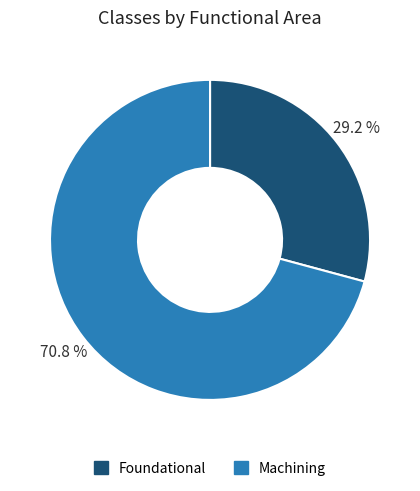

Is Foundational the majority of the pie?

No